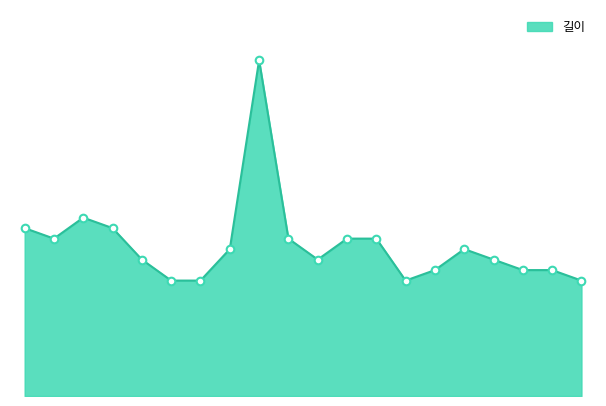

Is this an area chart (filled region under the line)?

Yes